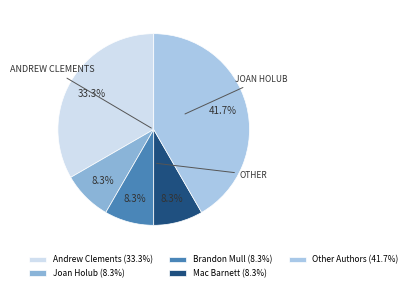

How many segments does this pie chart have?

5